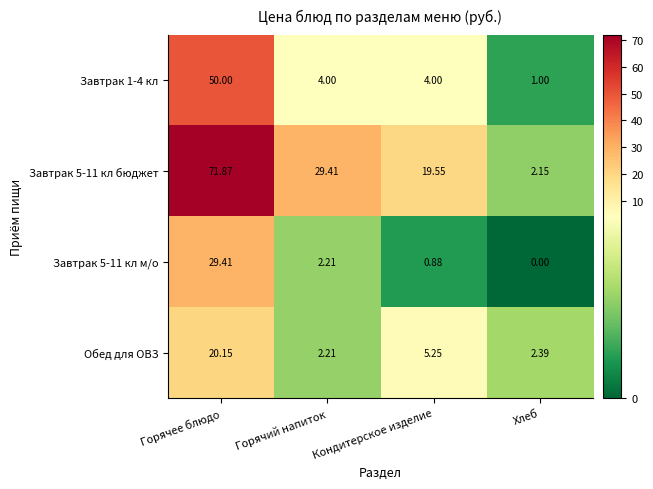

At which category is the sum across all series the highest?

Горячее блюдо